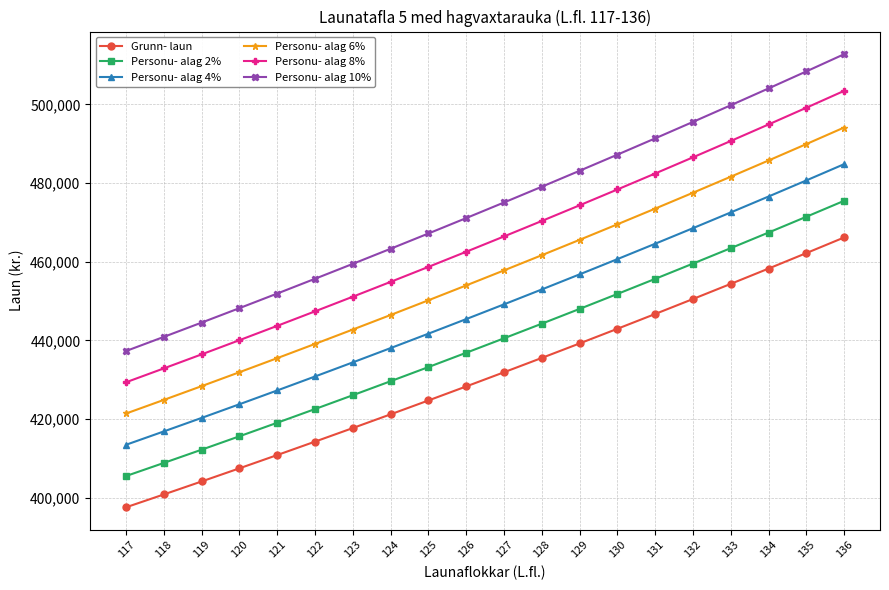

What are all the series names shown in the legend?

Grunn- laun, Personu- alag 2%, Personu- alag 4%, Personu- alag 6%, Personu- alag 8%, Personu- alag 10%